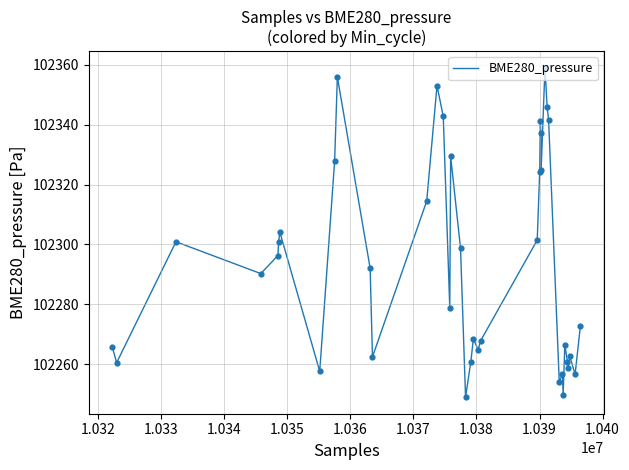

What is the maximum value shown in the chart?

102359.0